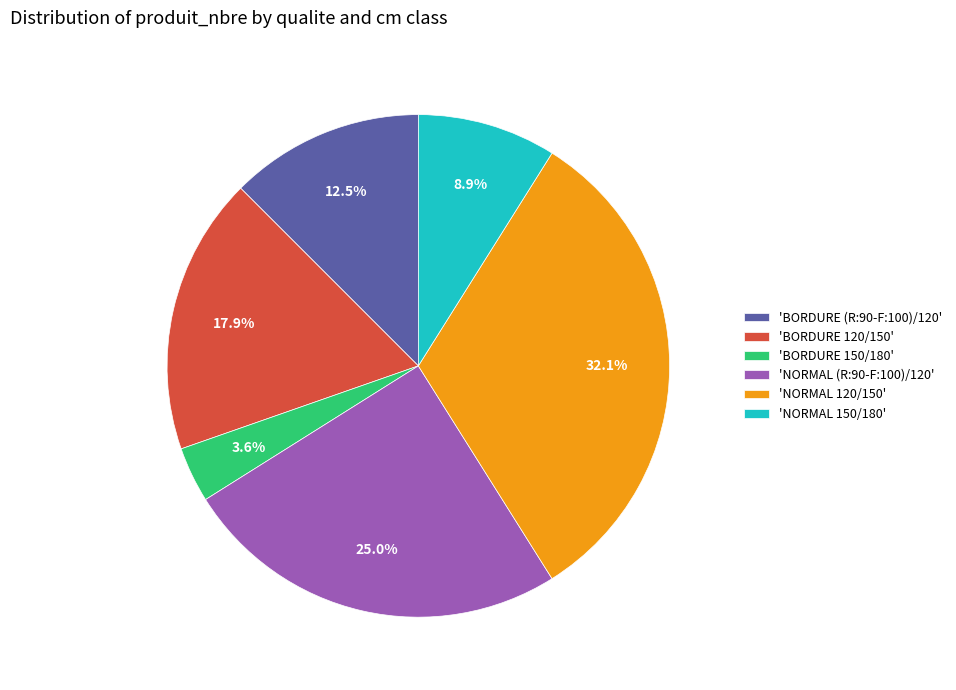

Does any single category account for the majority?

No